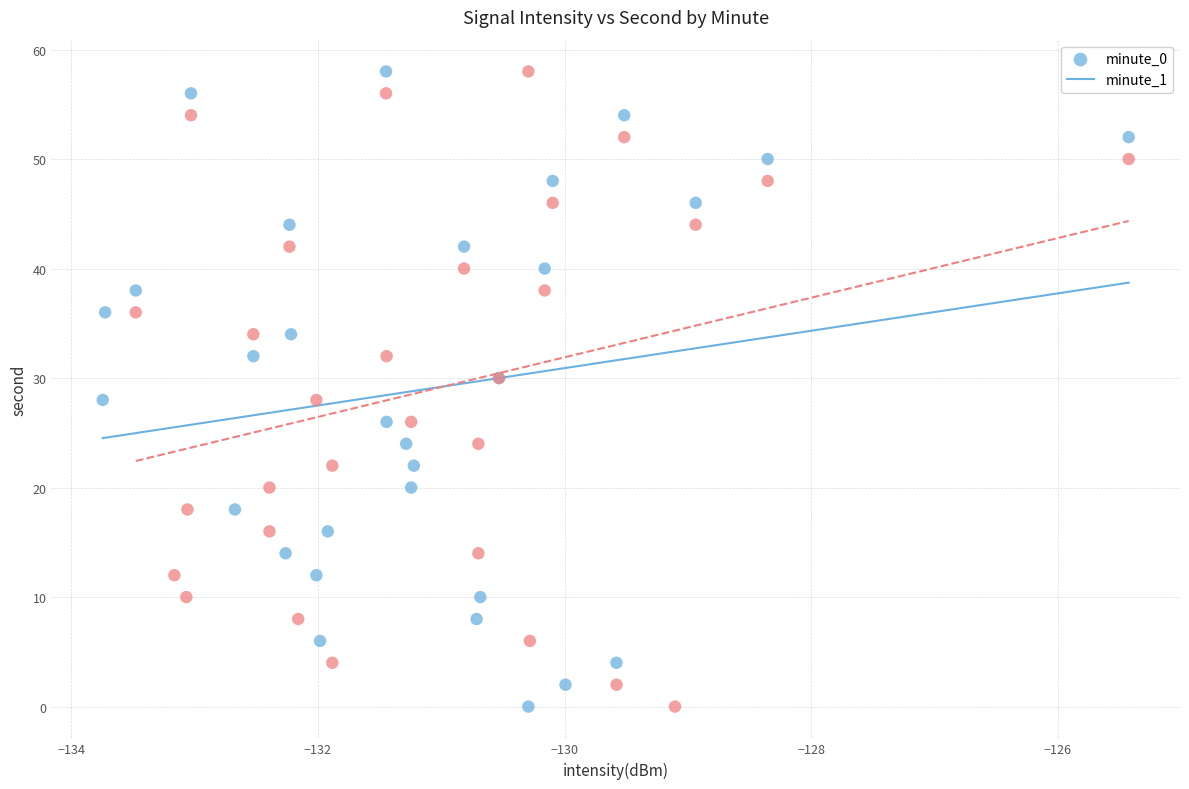

What are all the series names shown in the legend?

minute_0, minute_1